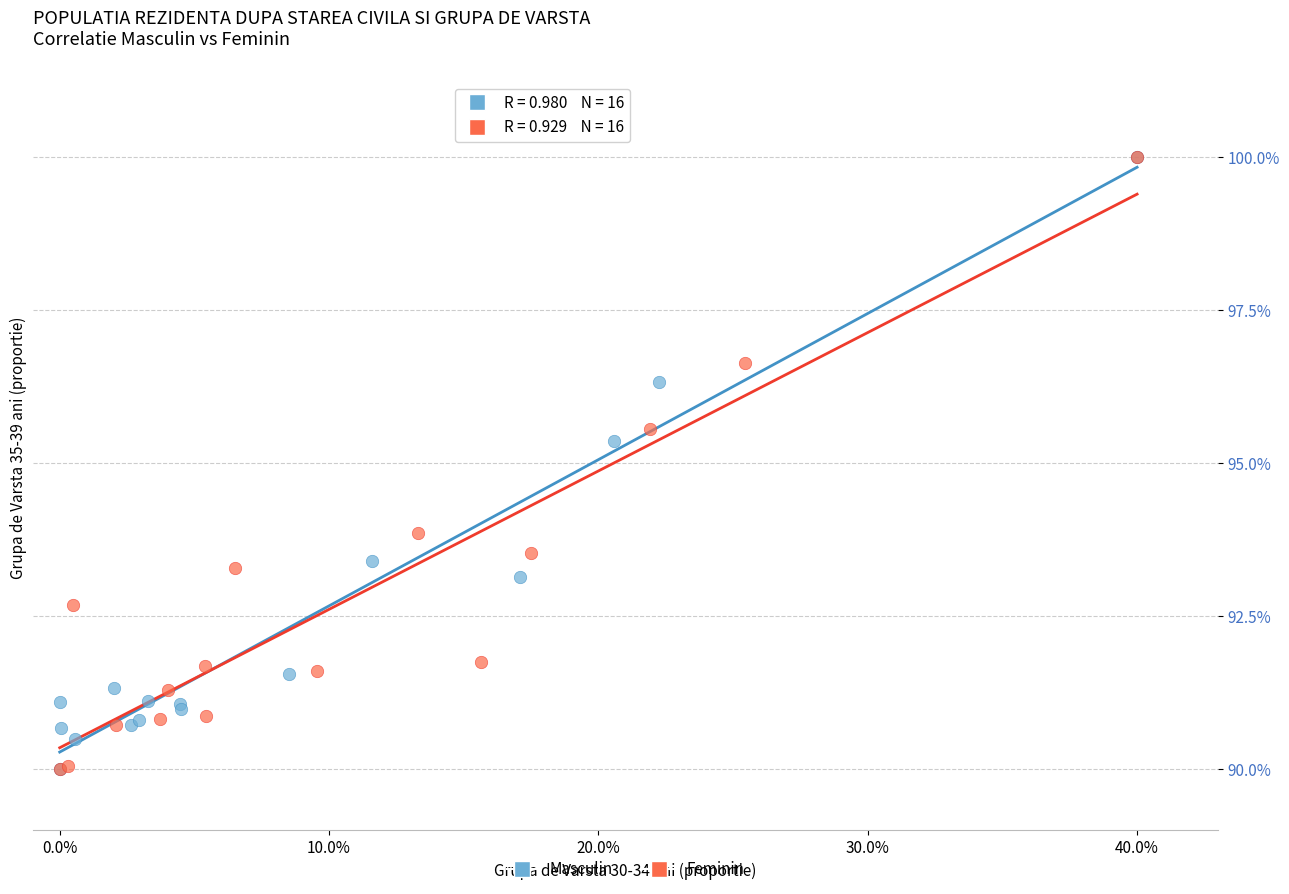

What are all the series names shown in the legend?

Masculin, Feminin